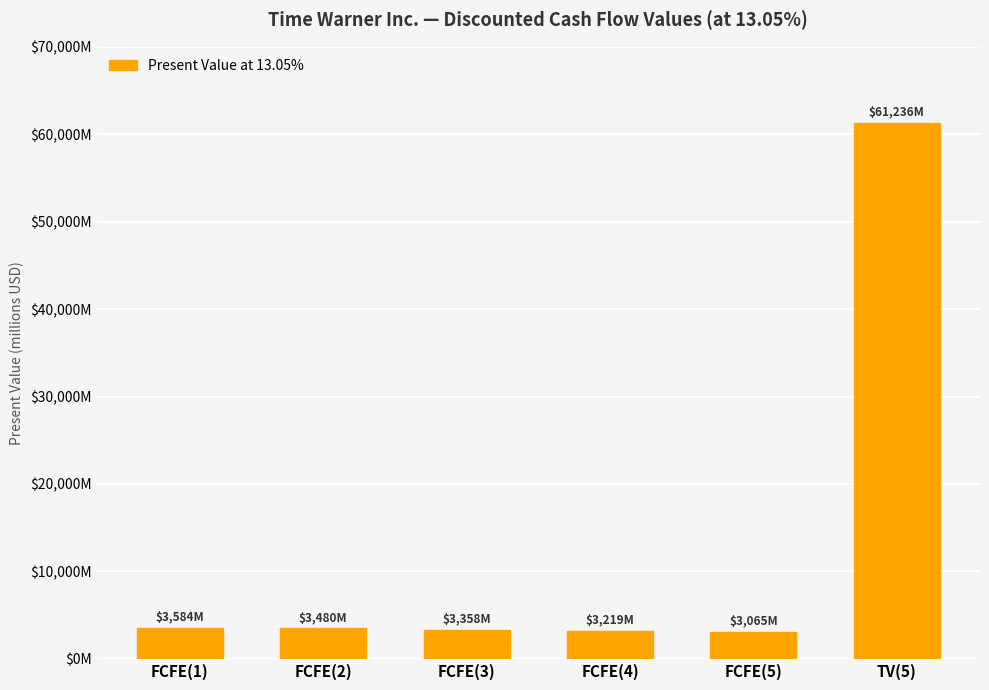

What is the label of the 3rd bar from the right?

FCFE(4)